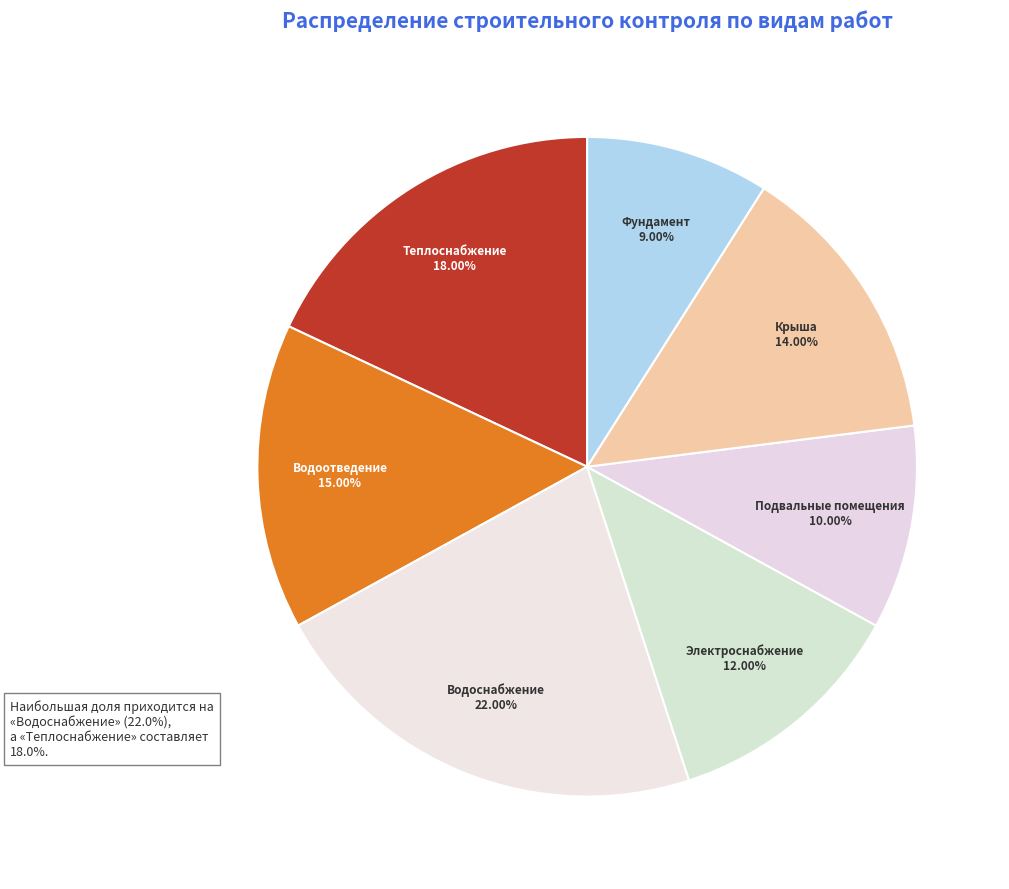

Rank the categories by value from lowest to highest.

Фундамент, Подвальные помещения, Электроснабжение, Крыша, Водоотведение, Теплоснабжение, Водоснабжение